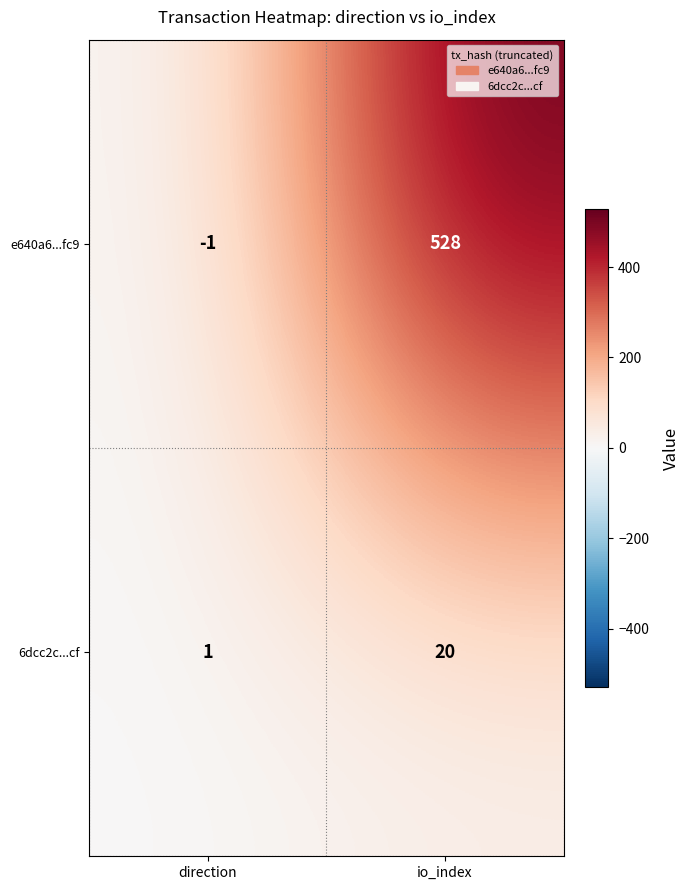

At which label is 6dcc2c...cf closest to 10?

direction